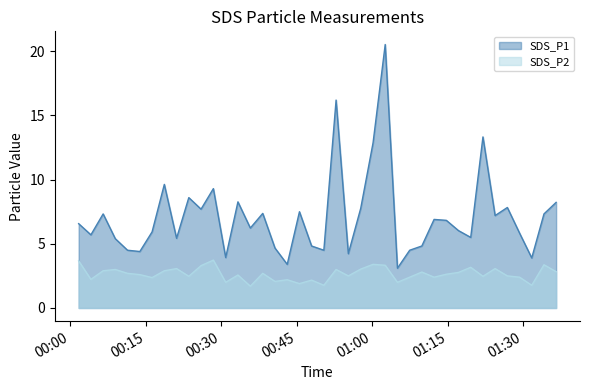

What is the difference between the second highest and minimum values in the SDS_P2 series?

2.0